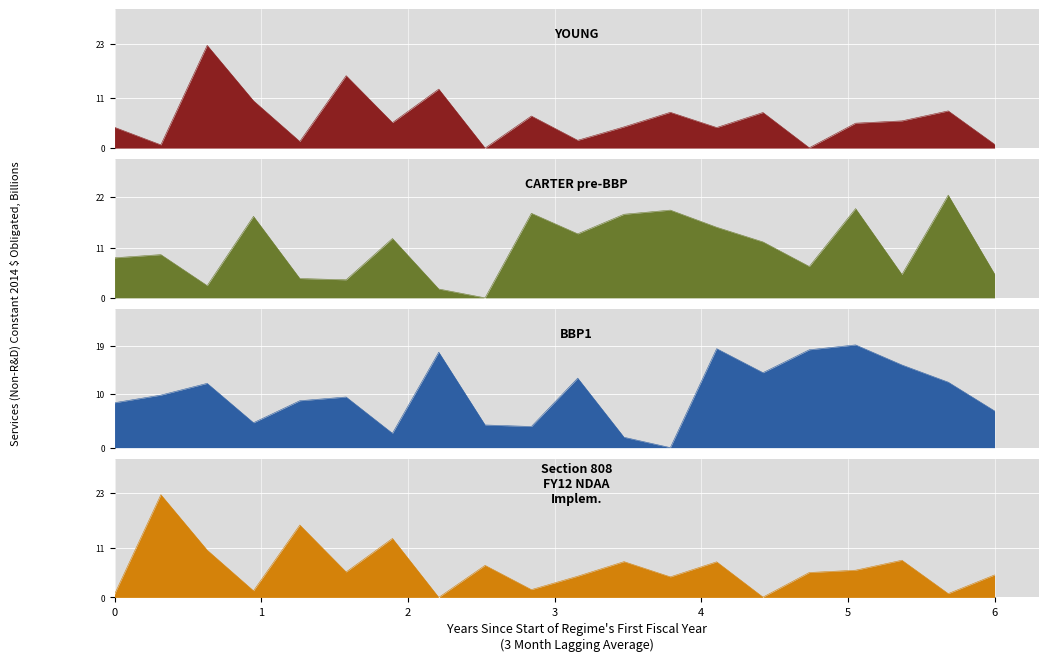

How many intersections are there between CARTER pre-BBP and BBP1?

11